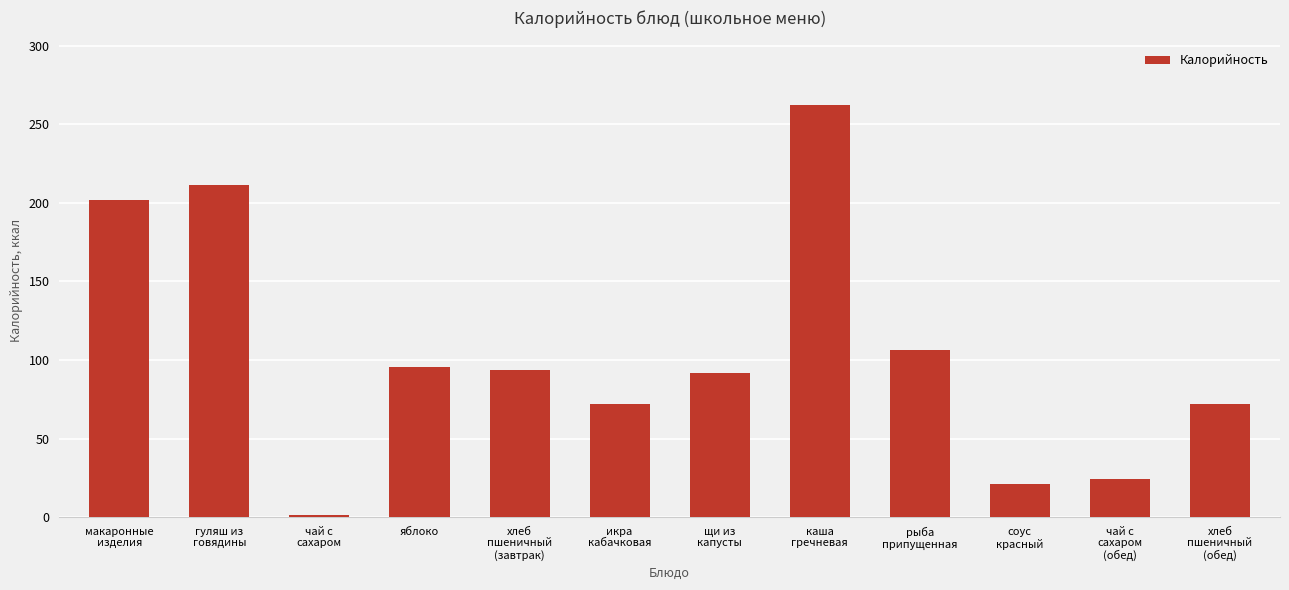

The value at чай с
сахаром is 1.4. True or false?

True